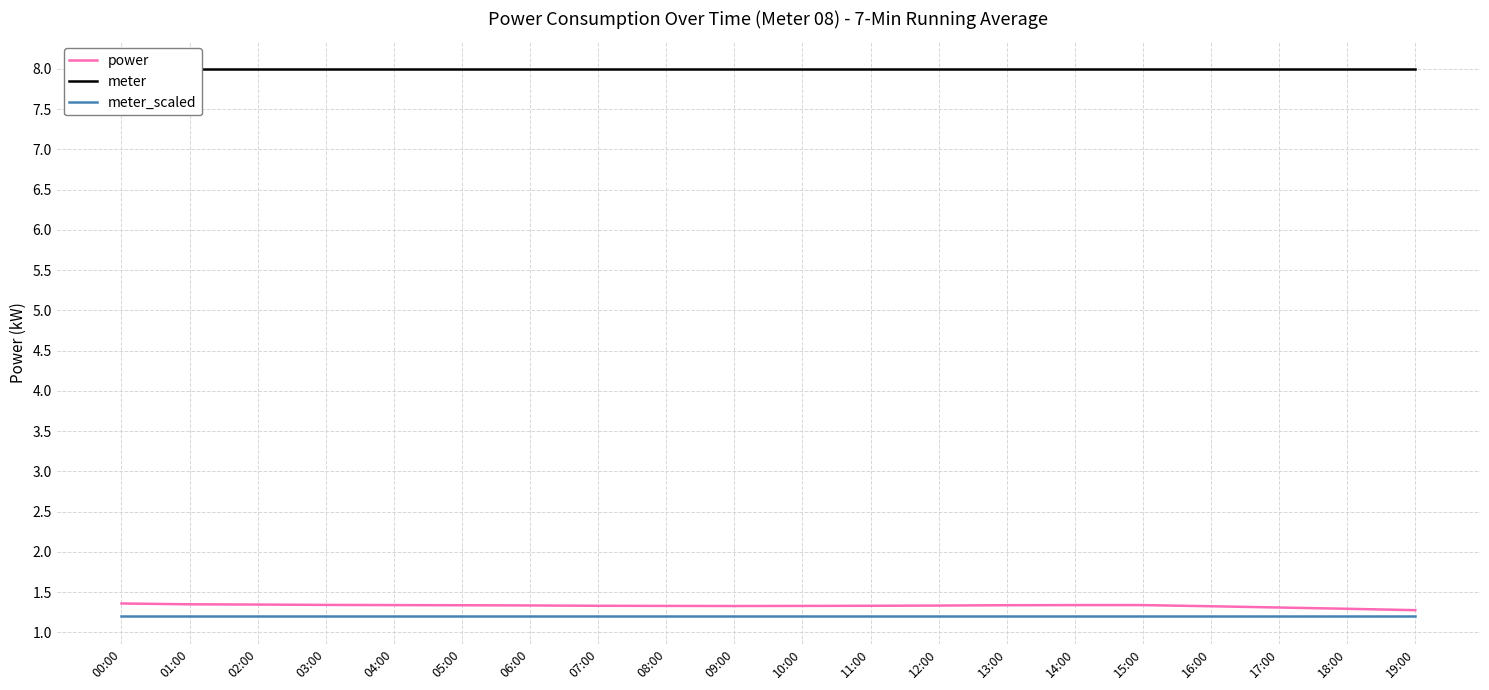

List the labels in order of meter_scaled value, smallest first.

00:00, 01:00, 02:00, 03:00, 04:00, 05:00, 06:00, 07:00, 08:00, 09:00, 10:00, 11:00, 12:00, 13:00, 14:00, 15:00, 16:00, 17:00, 18:00, 19:00